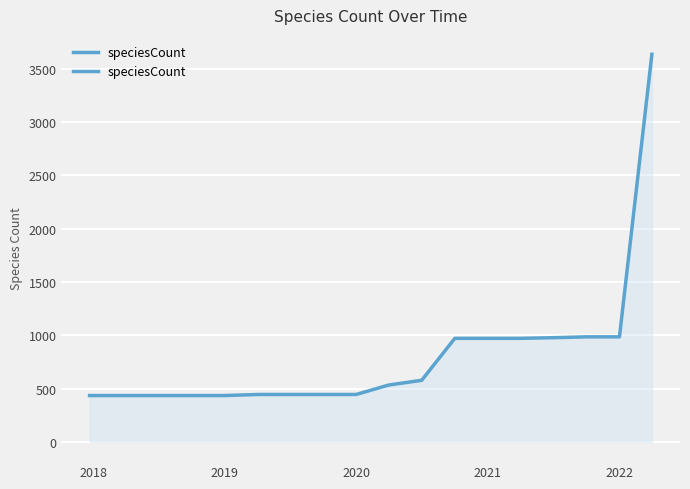

Does the chart have visible grid lines?

Yes